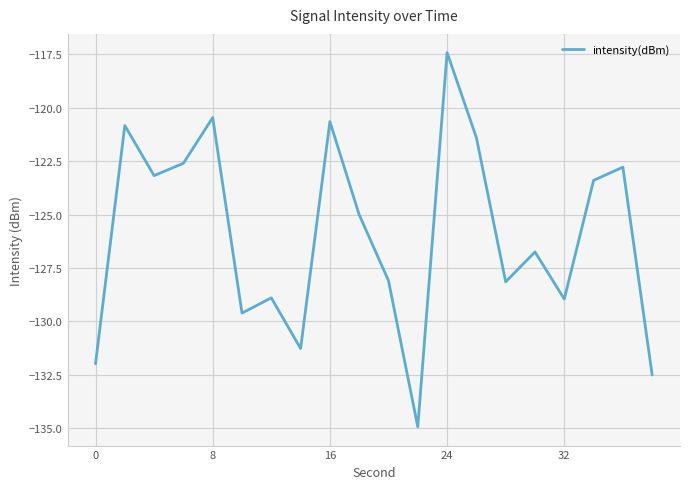

What is the maximum value shown in the chart?

-117.4